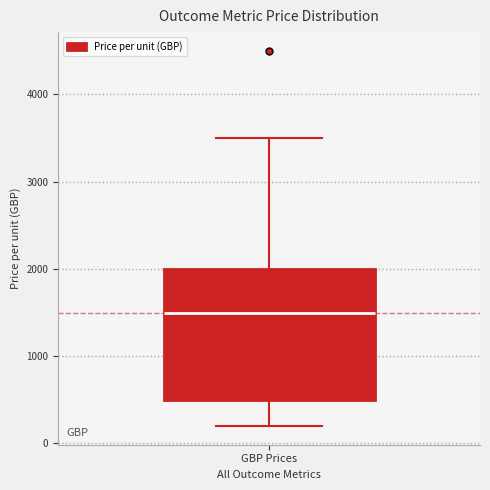

Where does the median line of the box for GBP Prices sit on the y-axis? The values are not printed on the chart, so give them approximately, as read against the axis.

1500